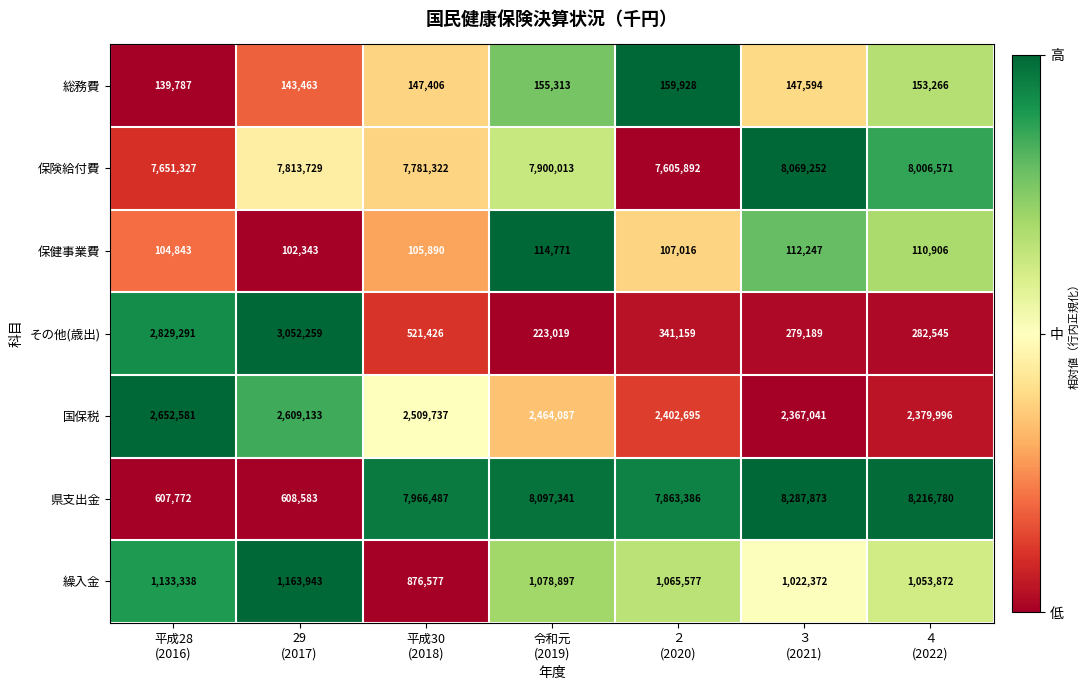

What is the greatest value displayed?

8287873